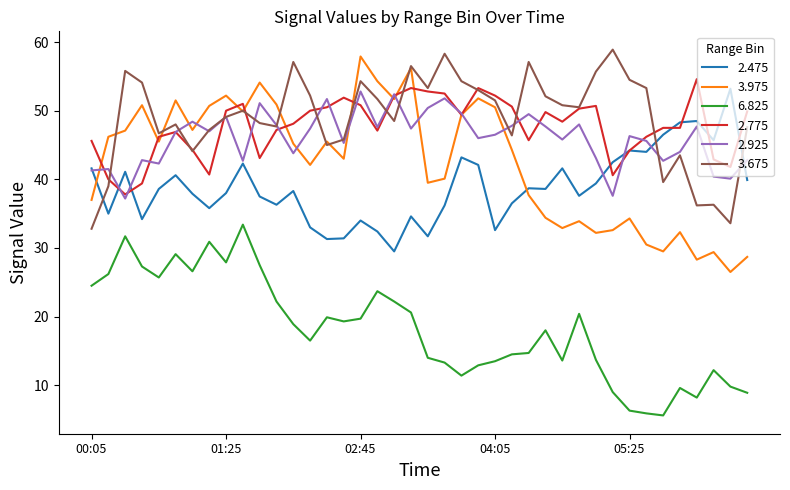

What is the maximum value for 2.475?

53.2